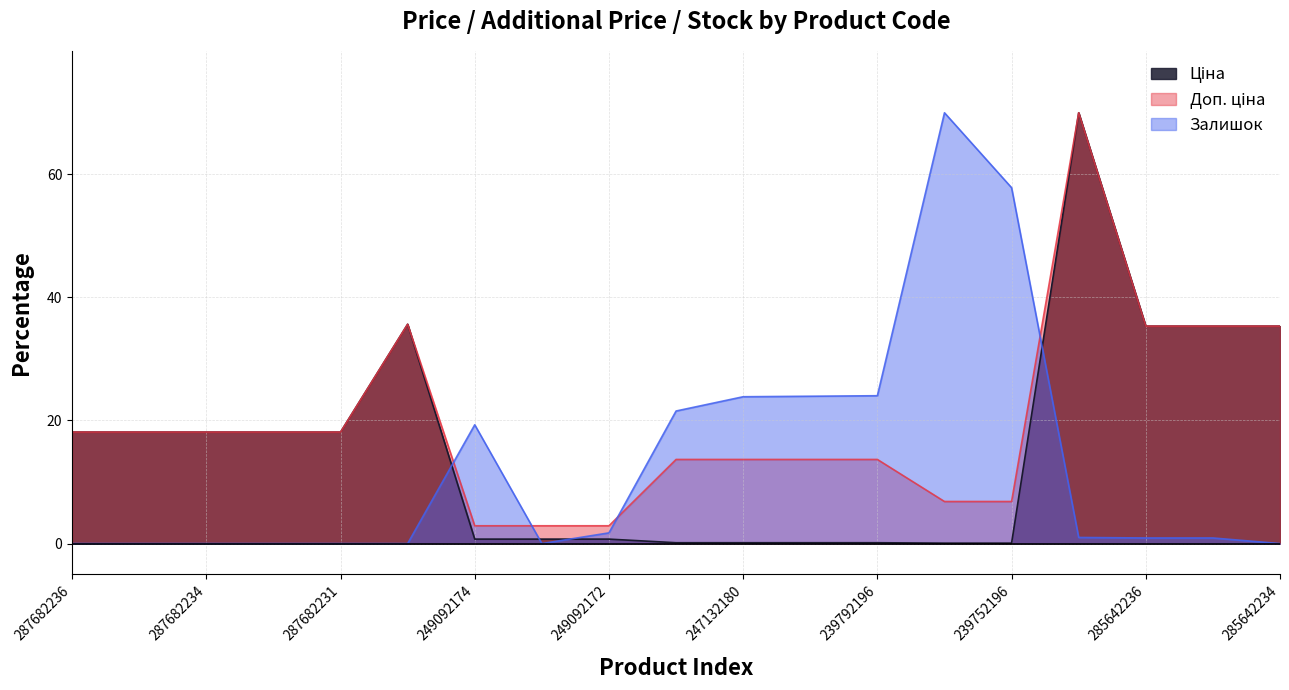

What is the label of the 17th point from the left?

285642236